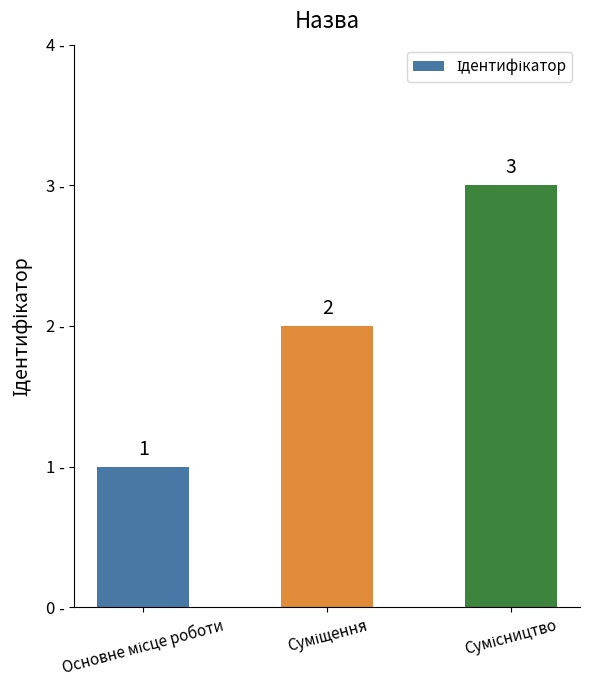

Reading right to left, what are all the values shown in this chart?

3	2	1